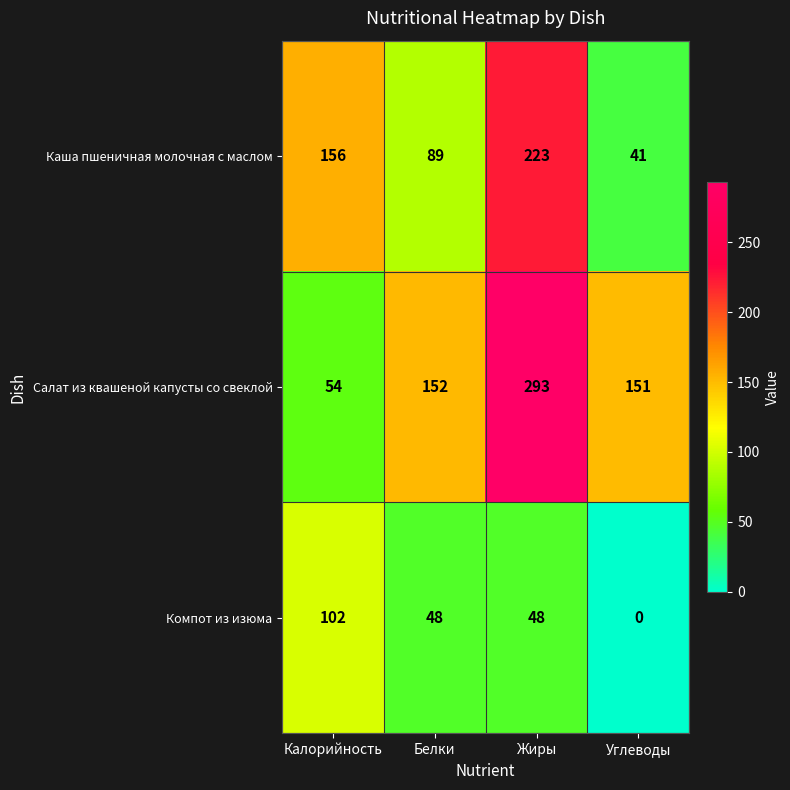

Rank the series by their average value, from highest to lowest.

Салат из квашеной капусты со свеклой, Каша пшеничная молочная с маслом, Компот из изюма